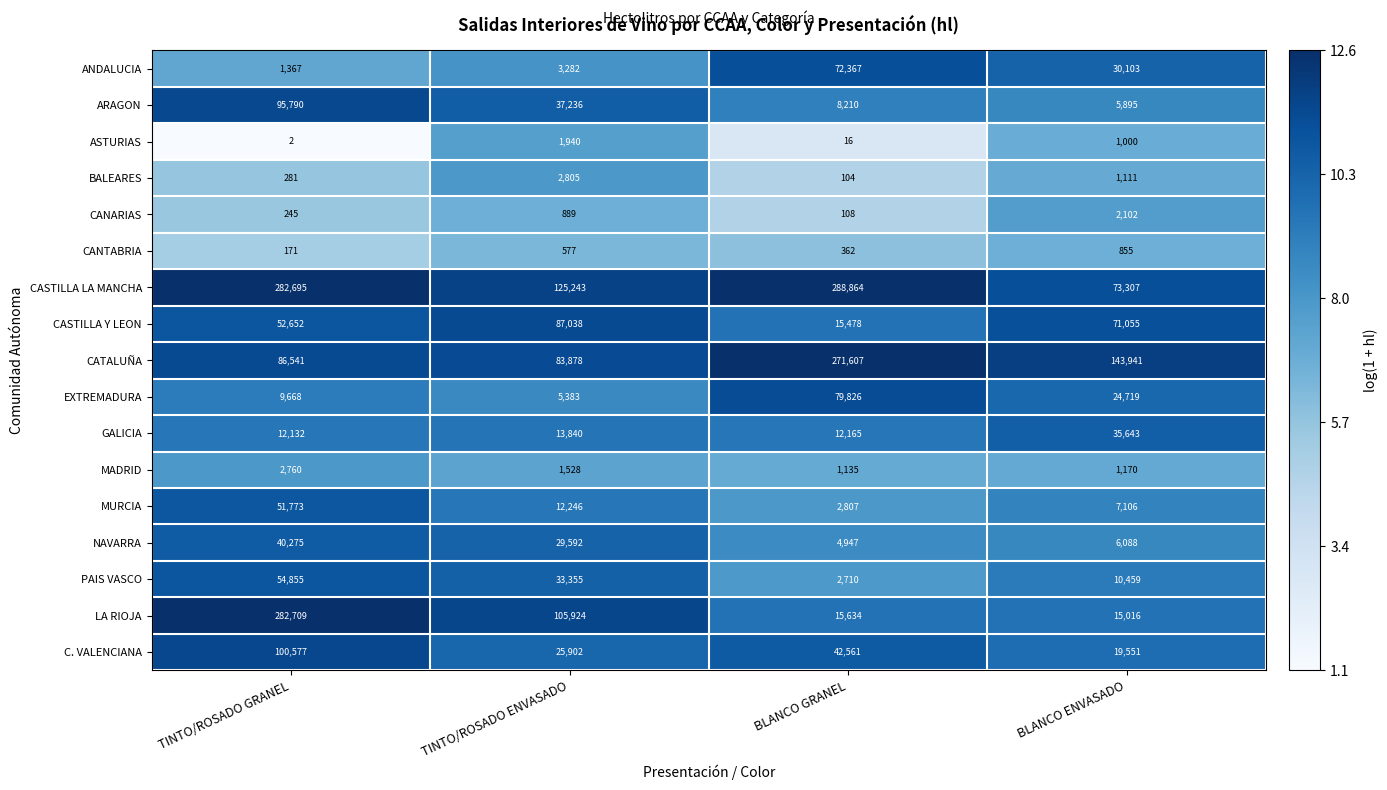

What is the difference between the maximum and minimum values in the PAIS VASCO series?

52145